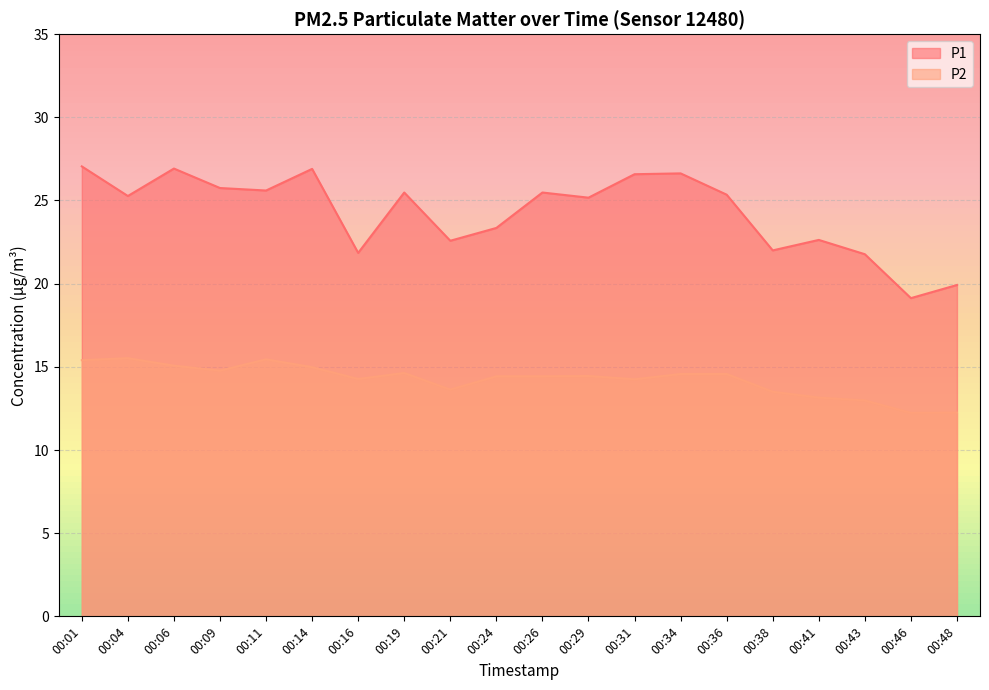

What is the average value of the P2 series?

14.2